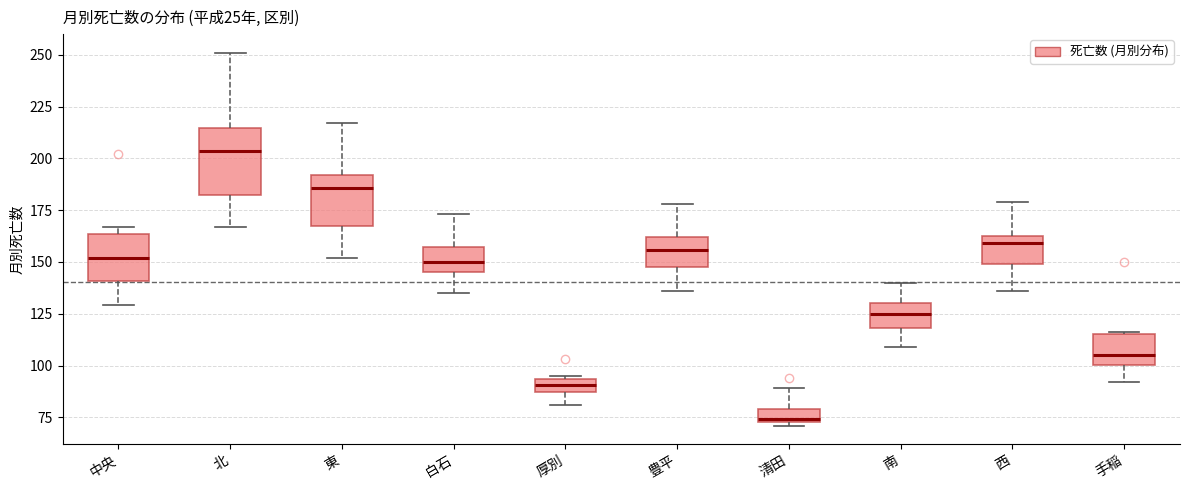

Which box is the tallest, from its lower edge to its upper edge?

北